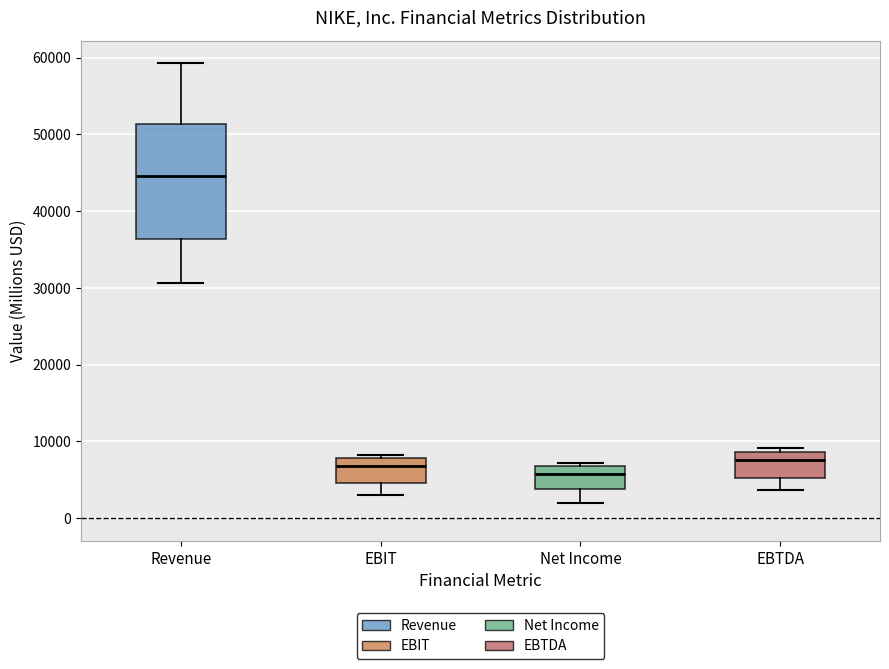

Where does the lower whisker of the box for Net Income end on the y-axis? The values are not printed on the chart, so give them approximately, as read against the axis.

2000